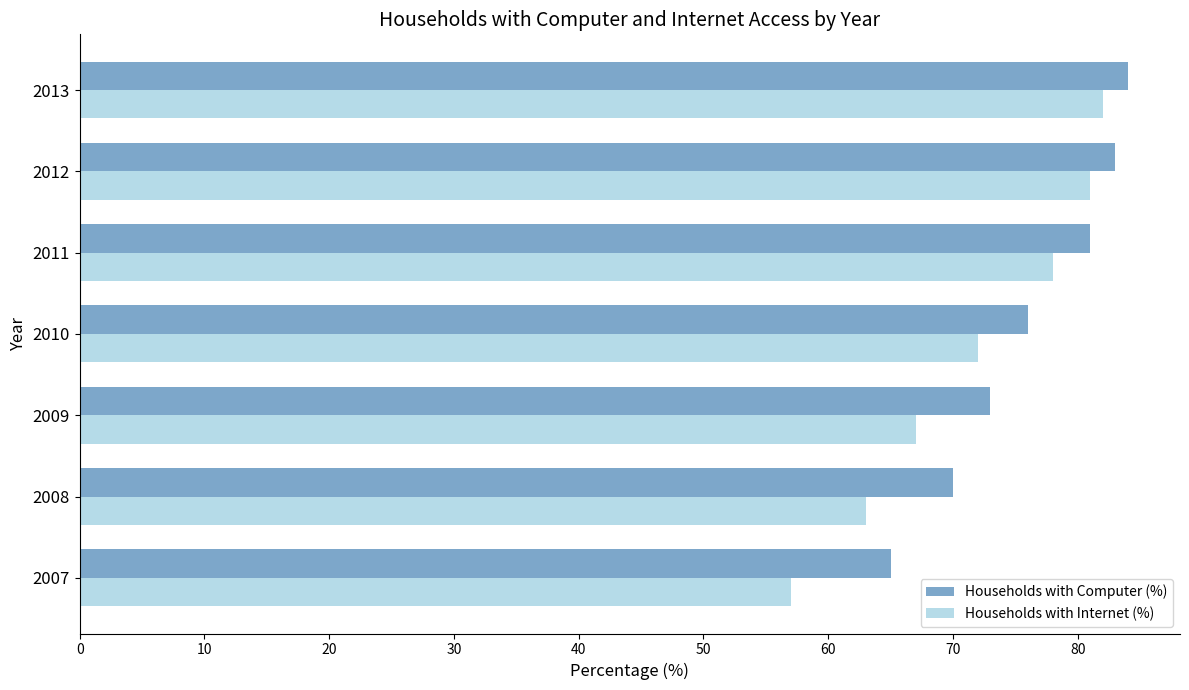

Is it true that Households with Computer (%) equals 99 at 2007?

False